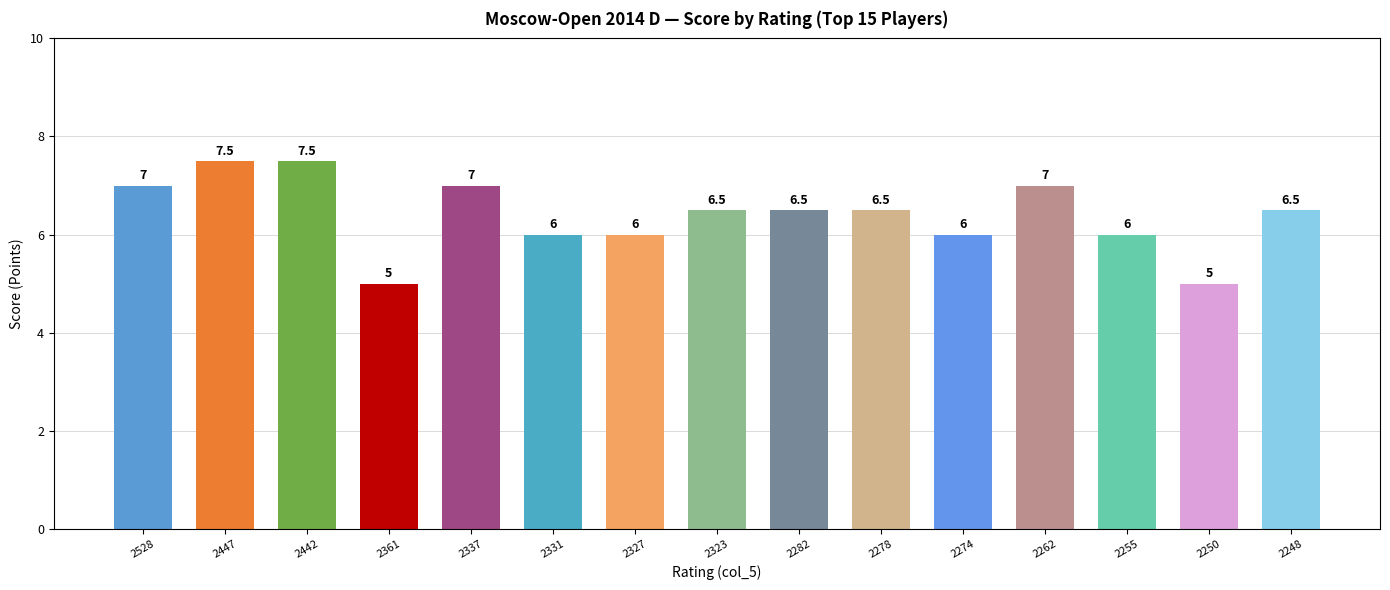

Are the bars grouped side by side (vs. stacked)?

No